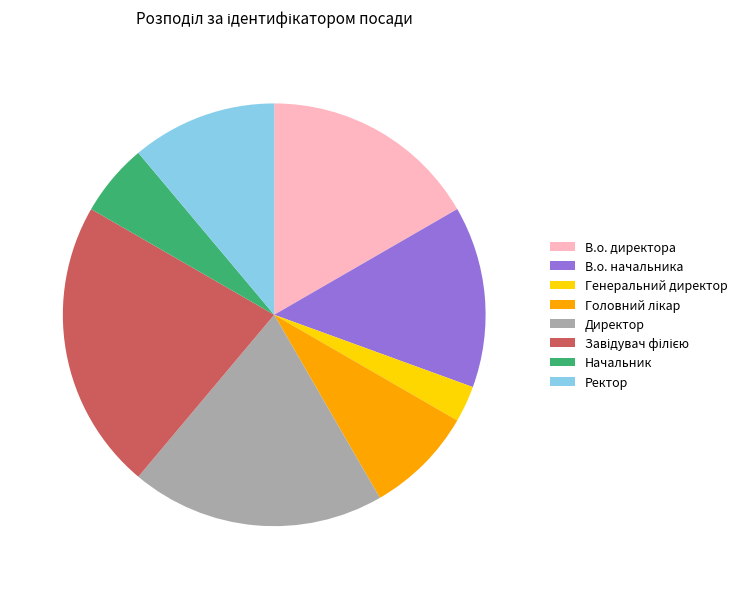

What is the smallest slice in the pie chart?

Генеральний директор